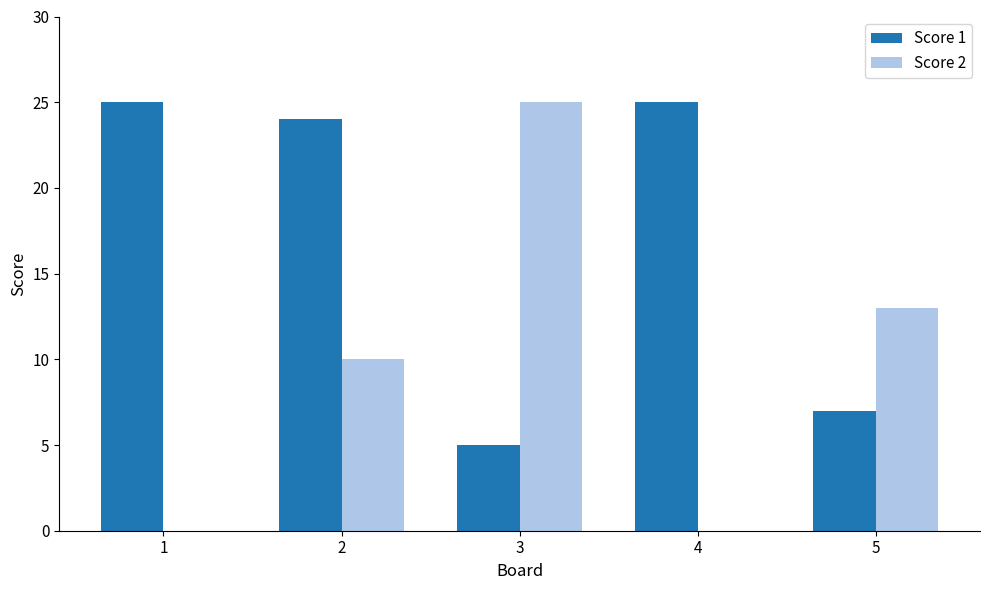

At which category is the sum across all series the highest?

2